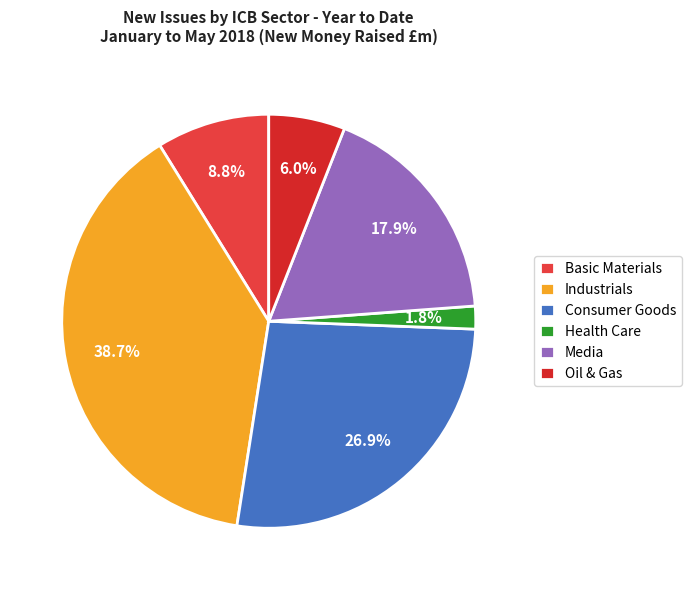

To the nearest percent, what percentage of the pie is Basic Materials?

9%